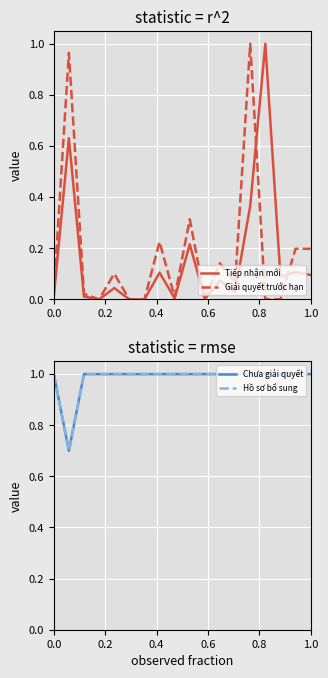

Reading right to left, extract all data points from this chart.

Tiếp nhận mới: 0.1	0.1	0.1	1.0	0.4	0.0	0.1	0.0	0.2	0.0	0.1	0.0	0.0	0.0	0.0	0.0	0.6	0.0
Giải quyết trước hạn: 0.2	0.2	0.0	0.0	1.0	0.1	0.1	0.0	0.3	0.0	0.2	0.0	0.0	0.1	0.0	0.0	1.0	0.0
Chưa giải quyết: 1.0	1.0	1.0	1.0	1.0	1.0	1.0	1.0	1.0	1.0	1.0	1.0	1.0	1.0	1.0	1.0	0.7	1.0
Hồ sơ bổ sung: 1.0	1.0	1.0	1.0	1.0	1.0	1.0	1.0	1.0	1.0	1.0	1.0	1.0	1.0	1.0	1.0	0.7	1.0